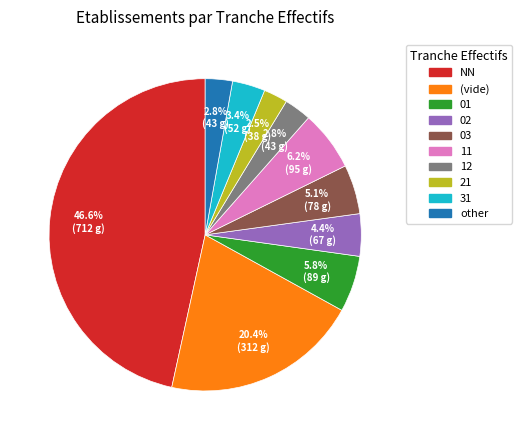

Count the number of slices in the pie.

10